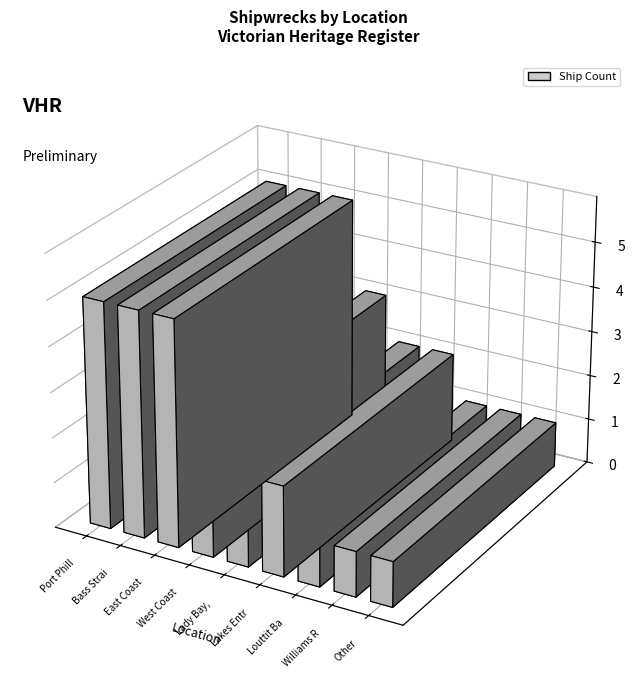

What is the difference between the second highest and minimum values?

4